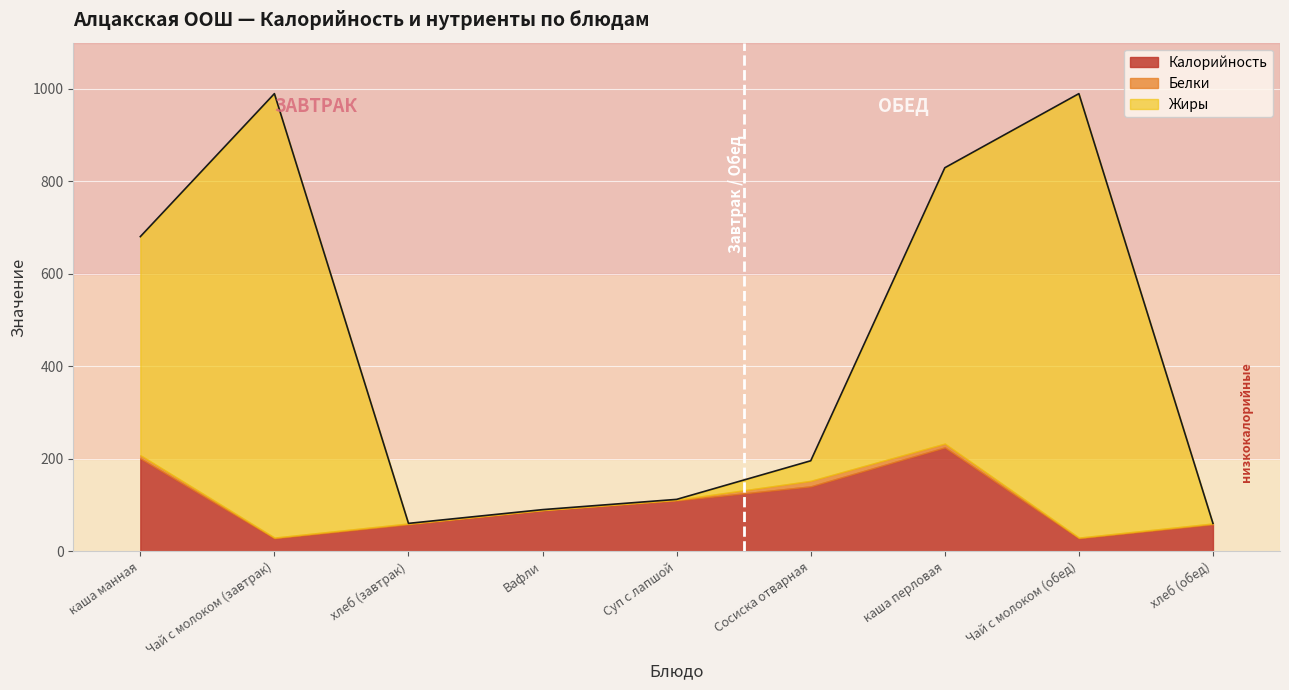

Which has a higher value, хлеб (обед) or Чай с молоком (завтрак)?

хлеб (обед)